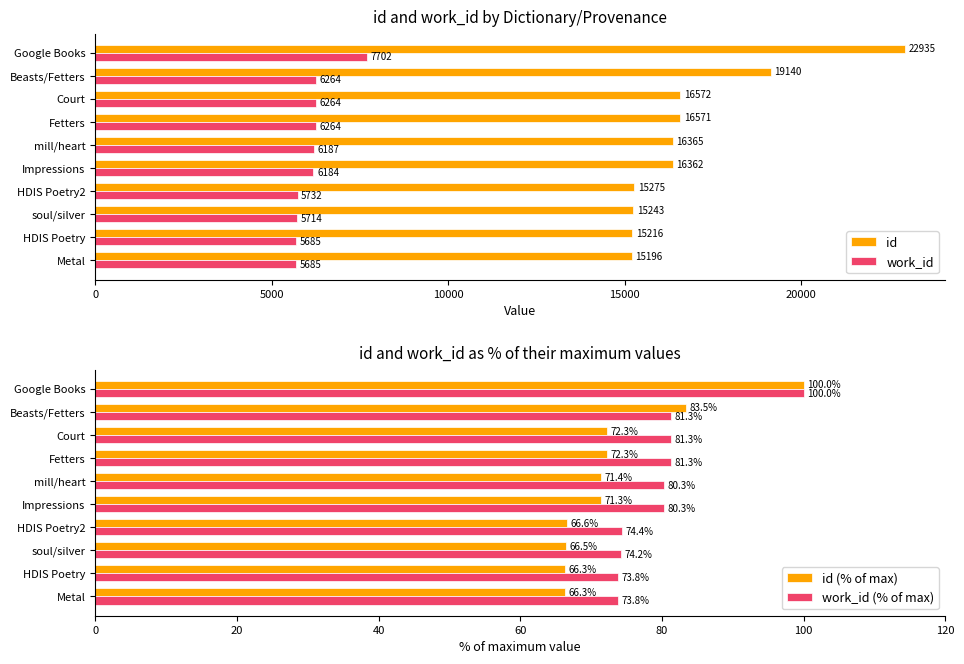

What is the average value of the work_id series?

6168